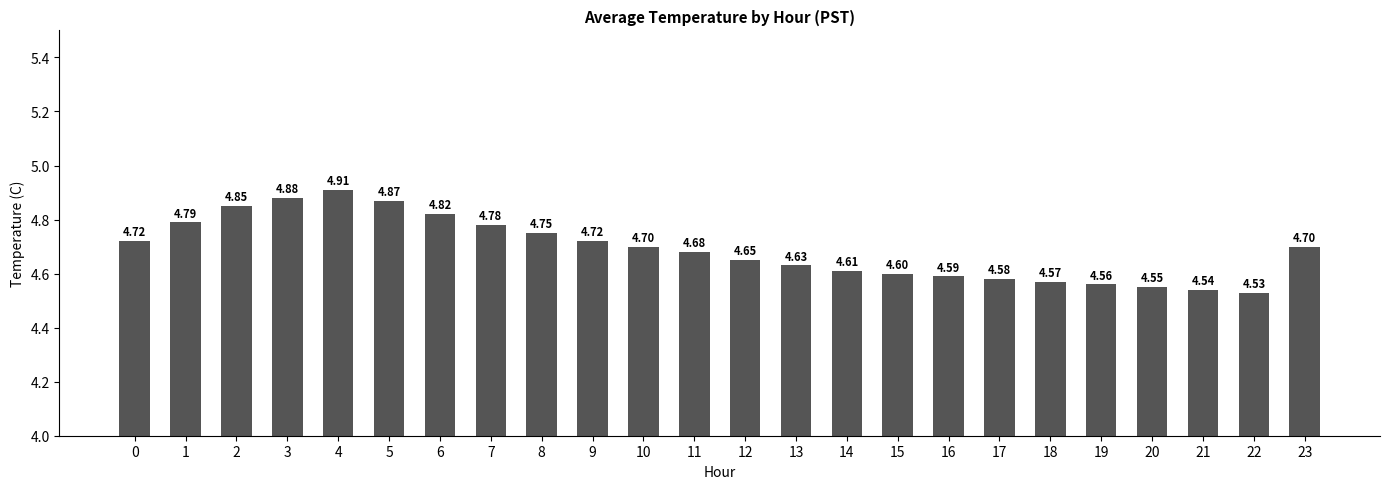

How many values are between 4 and 5?

24